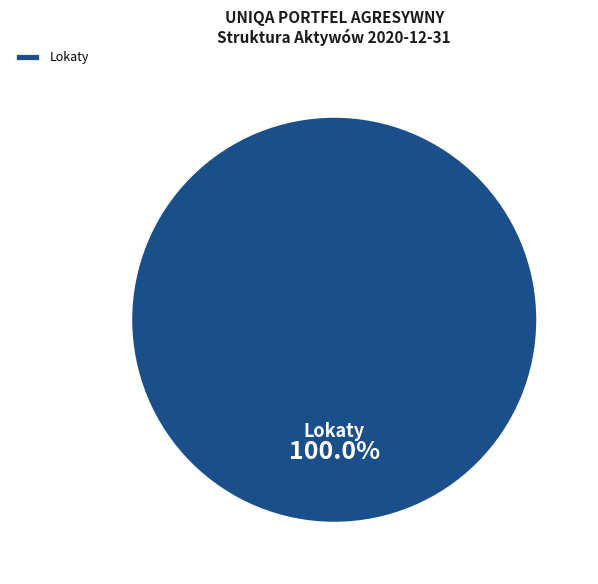

What is the majority slice?

Lokaty